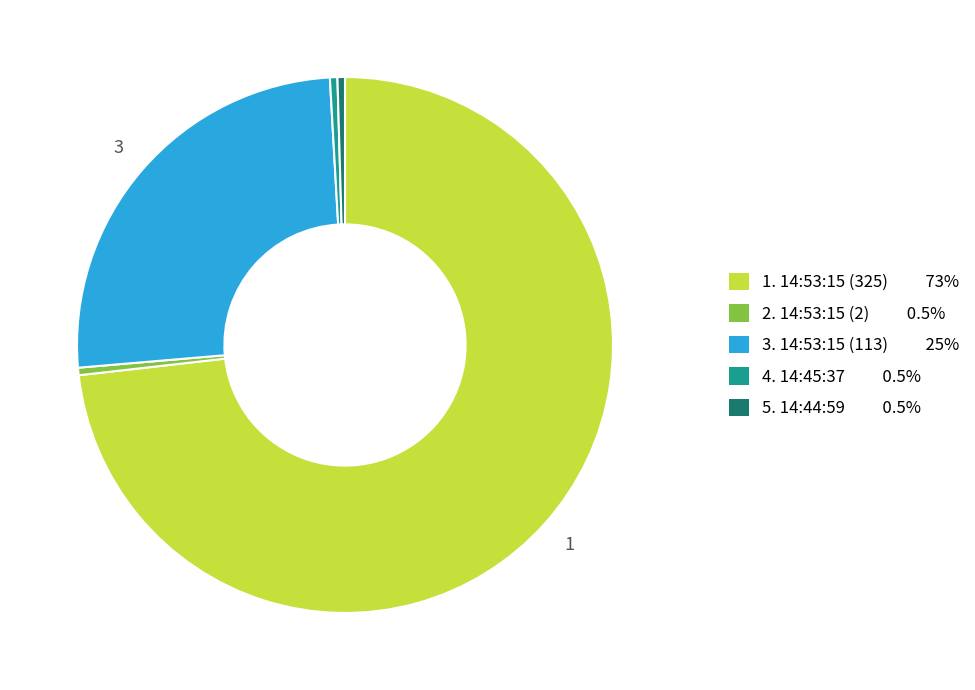

To the nearest percent, what is the average slice percentage?

20%